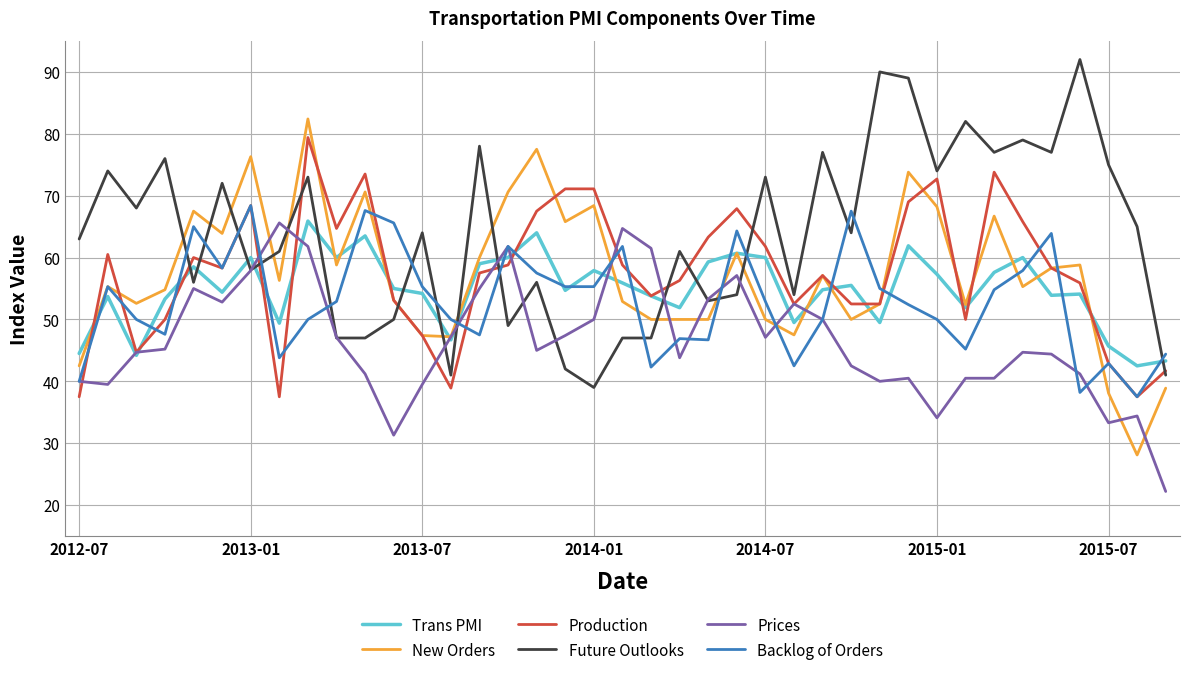

What is the smallest value displayed?

22.2